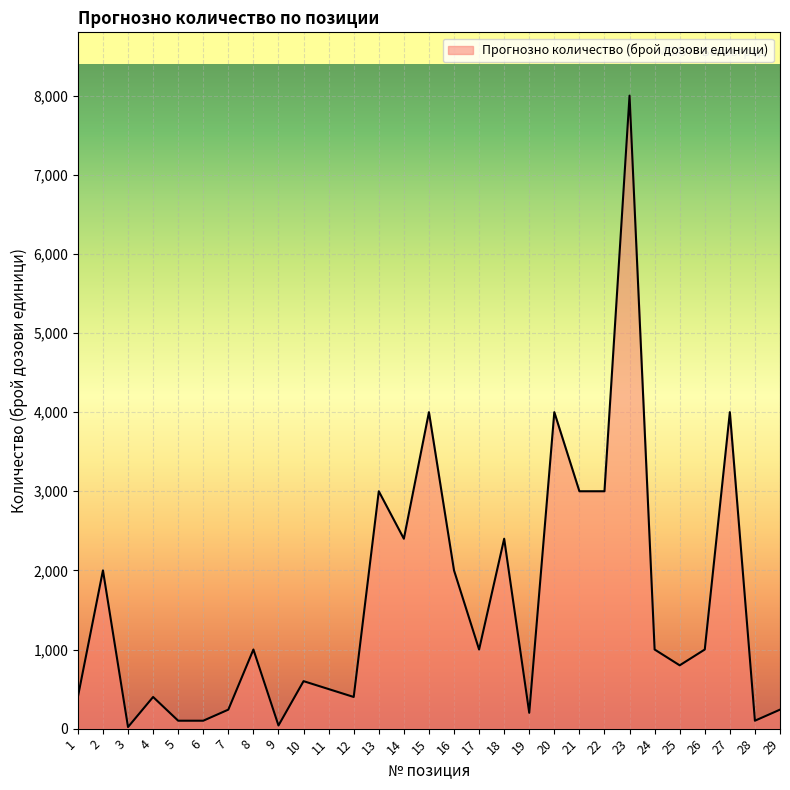

The value at 24 is 346. True or false?

False